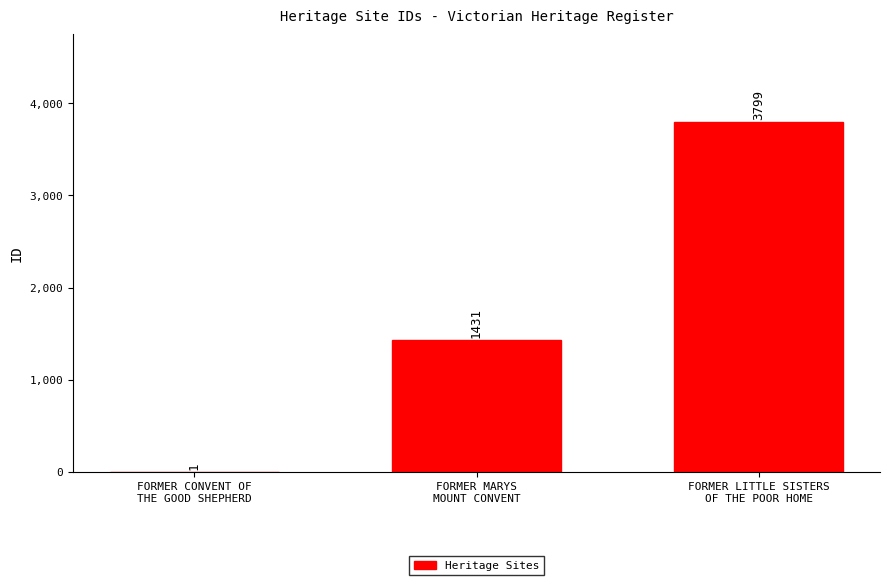

What is the change in value from FORMER CONVENT OF
THE GOOD SHEPHERD to FORMER LITTLE SISTERS
OF THE POOR HOME?

+3798